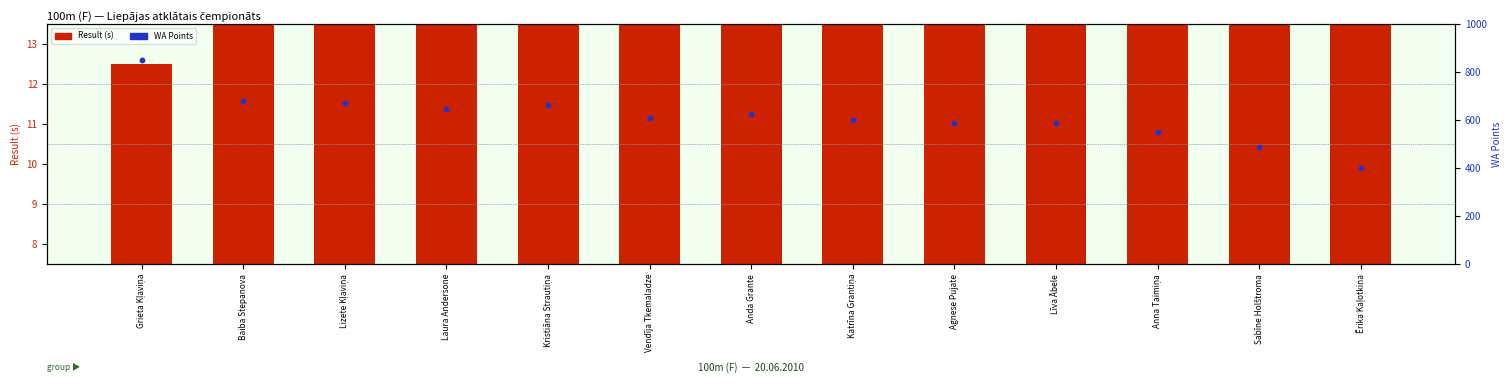

At which category is the sum across all series the highest?

Grieta Kļaviņa